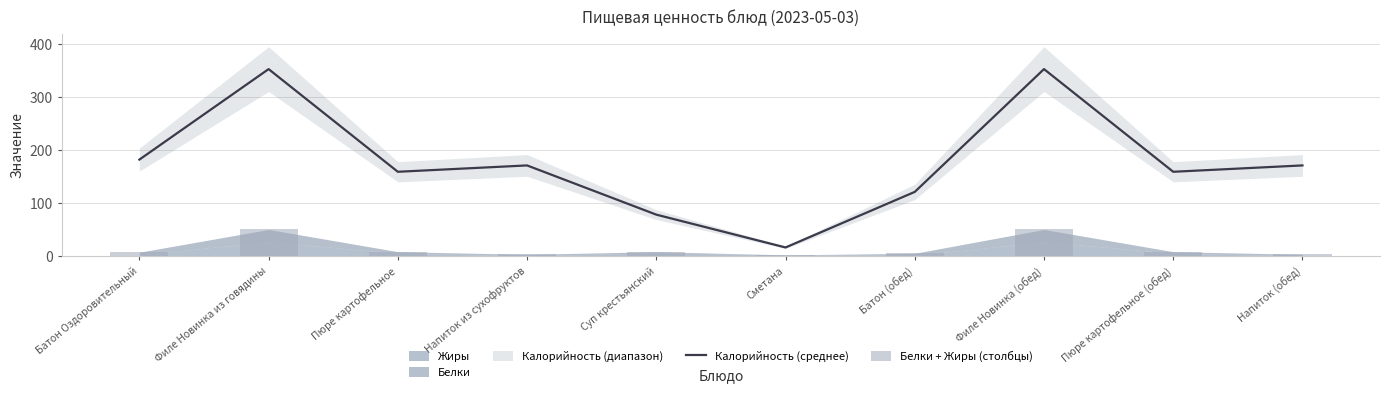

At which label does Калорийность (среднее) first exceed 171?

Батон Оздоровительный